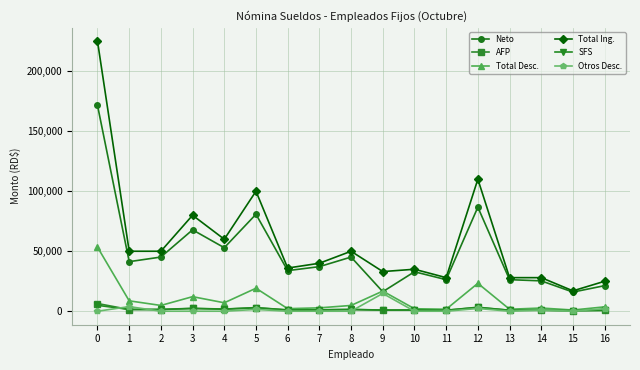

What is the spread (max minus min) of values at 0?

224975.0